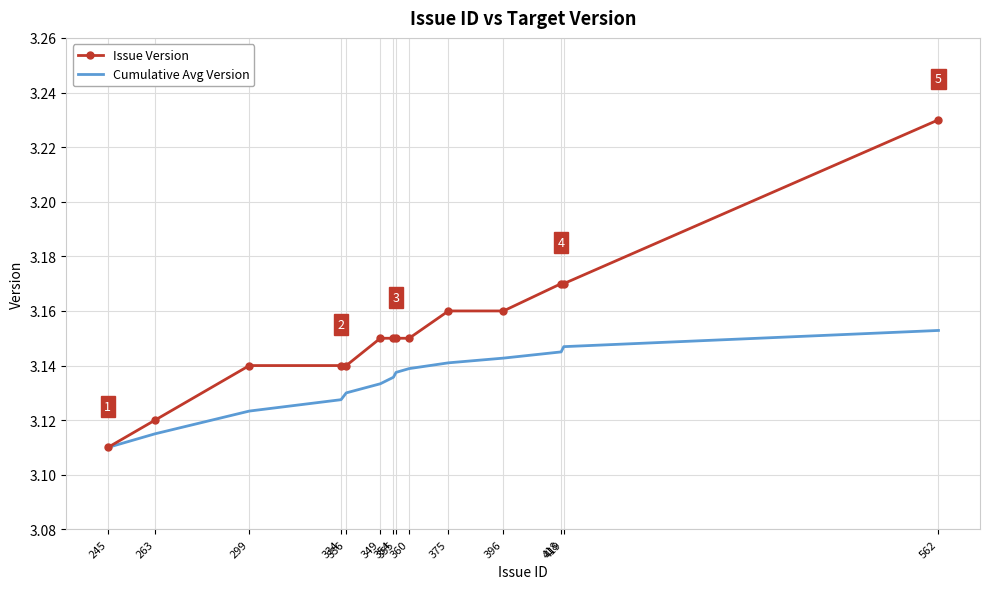

List the series in order of their peak value, lowest first.

Cumulative Avg Version, Issue Version